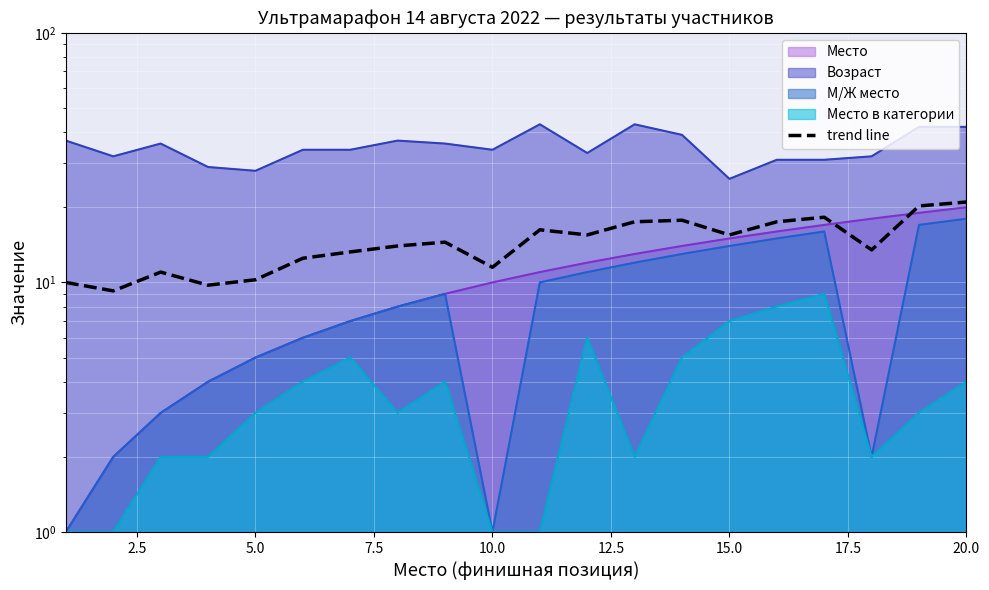

How many values are below 14?

9